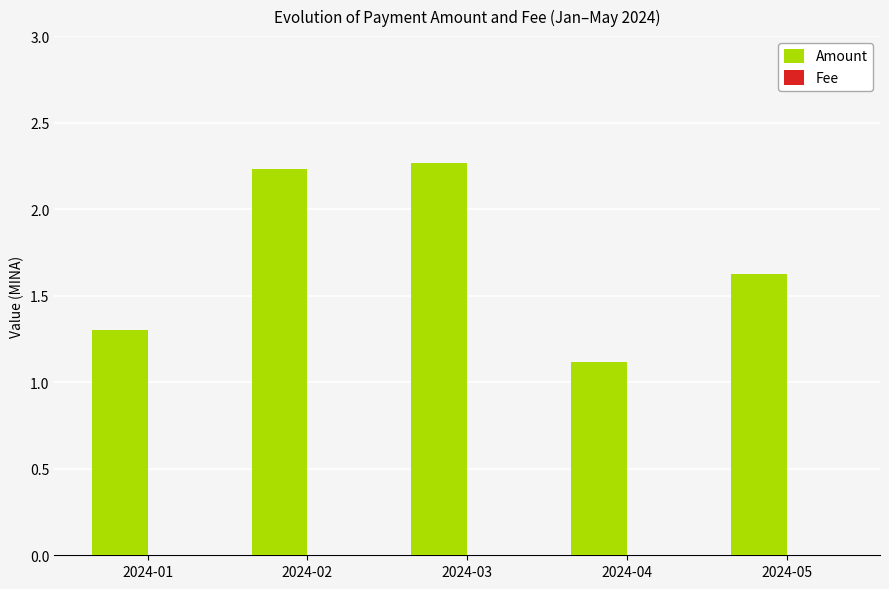

The value of Amount at 2024-01 is 0.4. True or false?

False